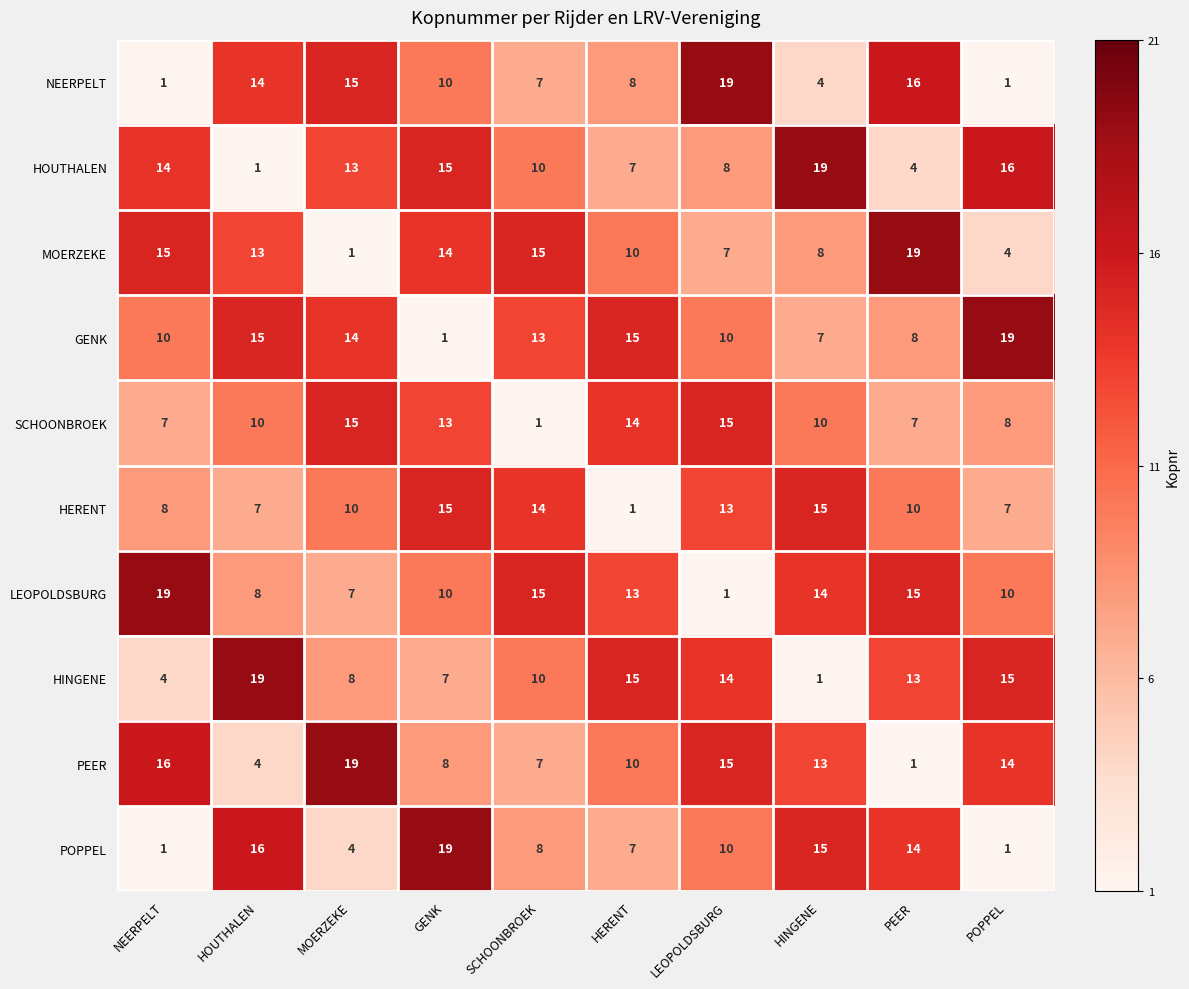

At which label does GENK first exceed 13?

HOUTHALEN